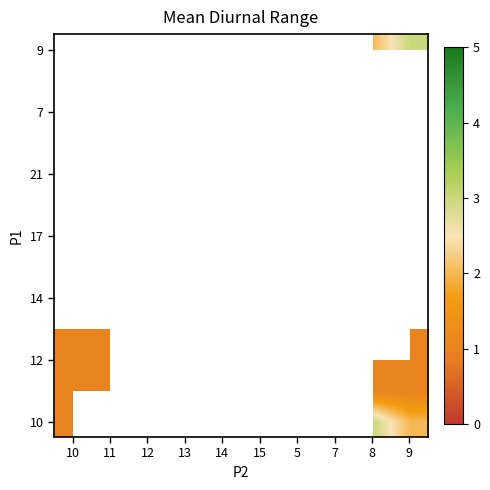

Is the value of row_7 at 7 greater than the value of row_12 at 11?

No